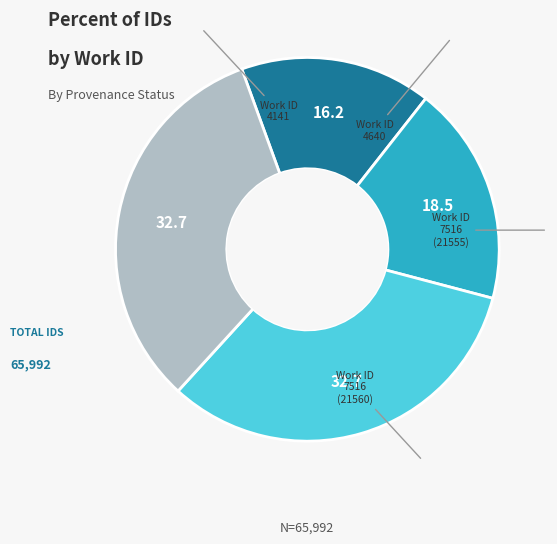

Is there a majority slice in this chart?

No